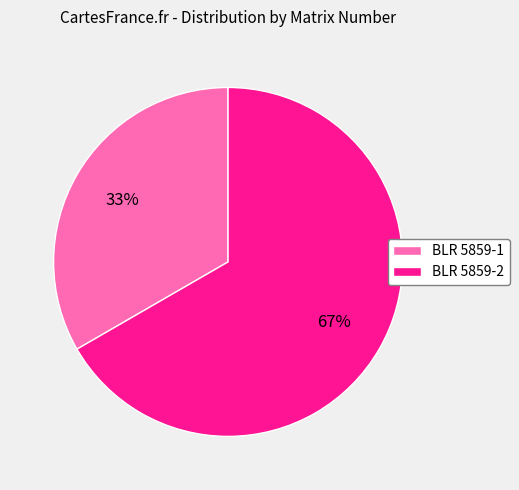

The BLR 5859-2 slice represents 67% of the pie. True or false?

True